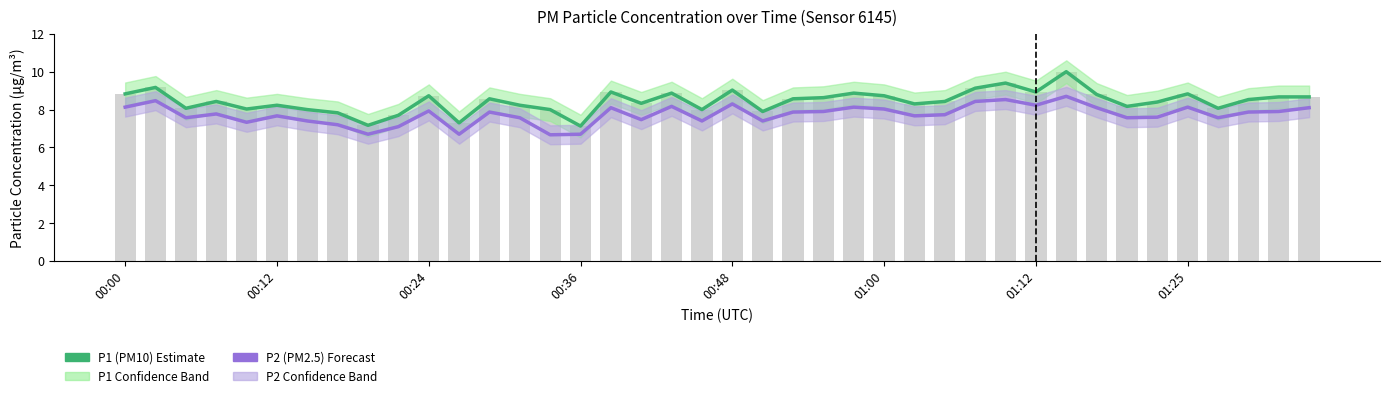

At 01:00, list the series in order from smallest to largest.

P2 (PM2.5), P1 (PM10)